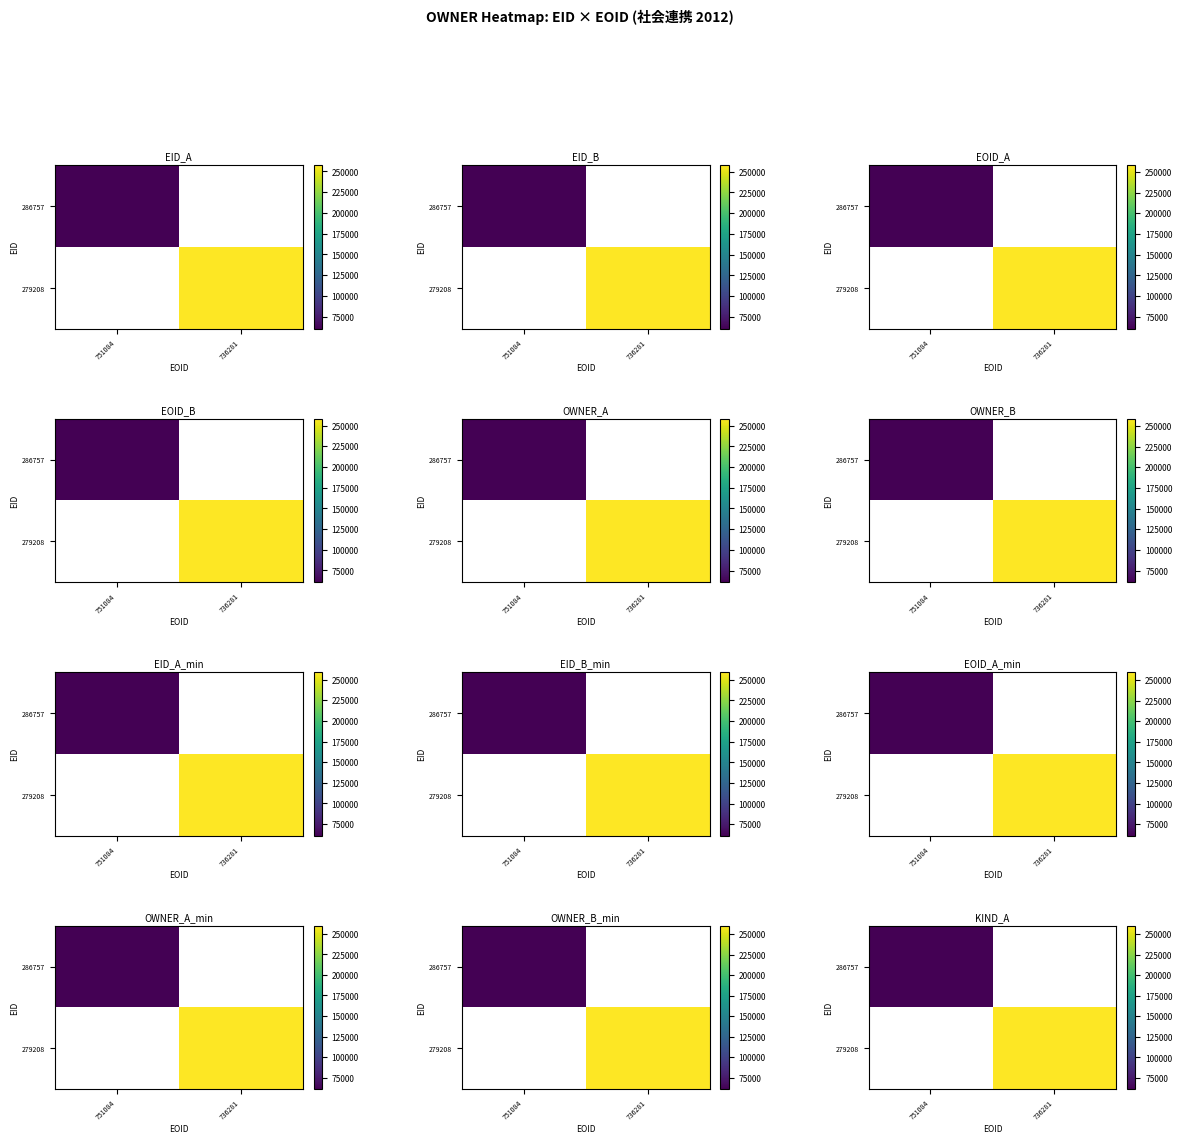

At which category does the chart reach its minimum across all series?

751084